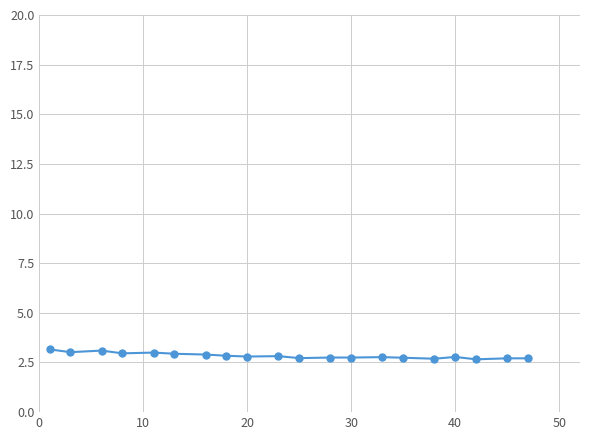

What is the value of the 14th point from the left?

2.8